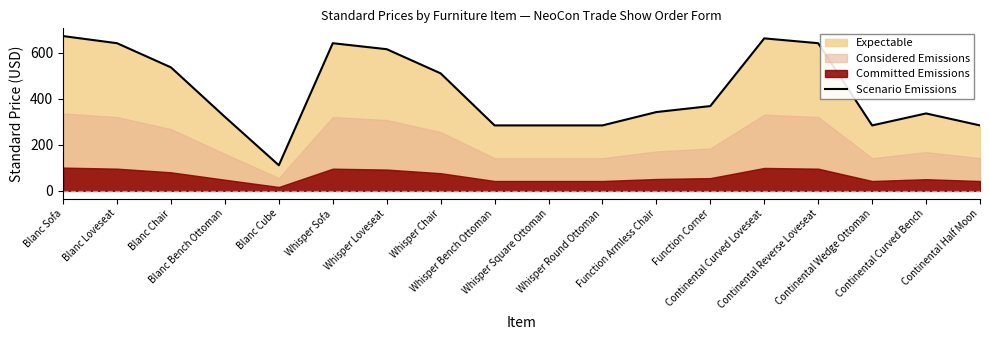

At which category does the data reach its first local valley?

Blanc Cube